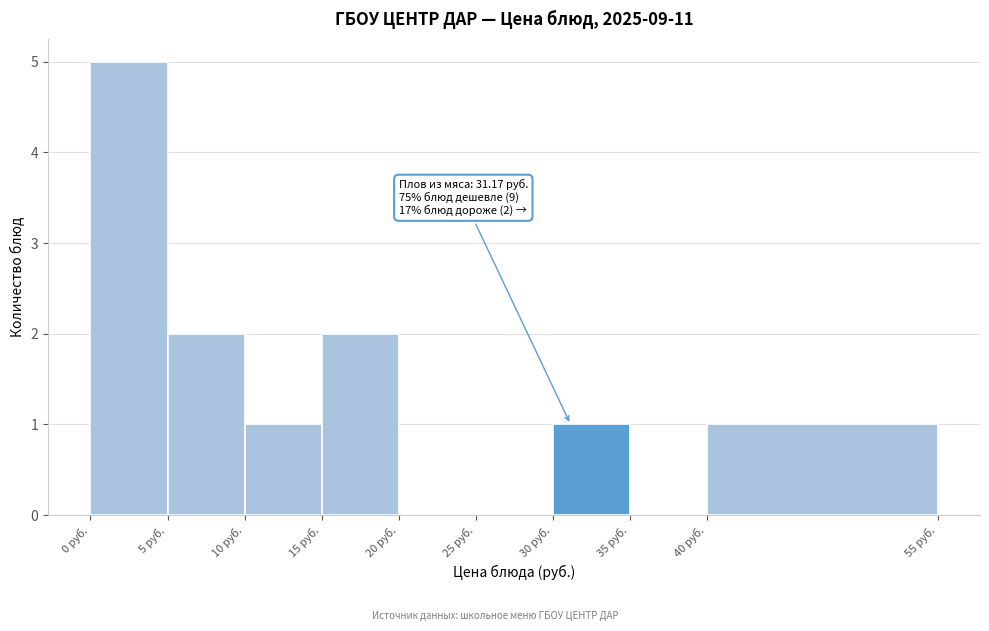

Which range on the x-axis has the tallest bar?

0 to 5